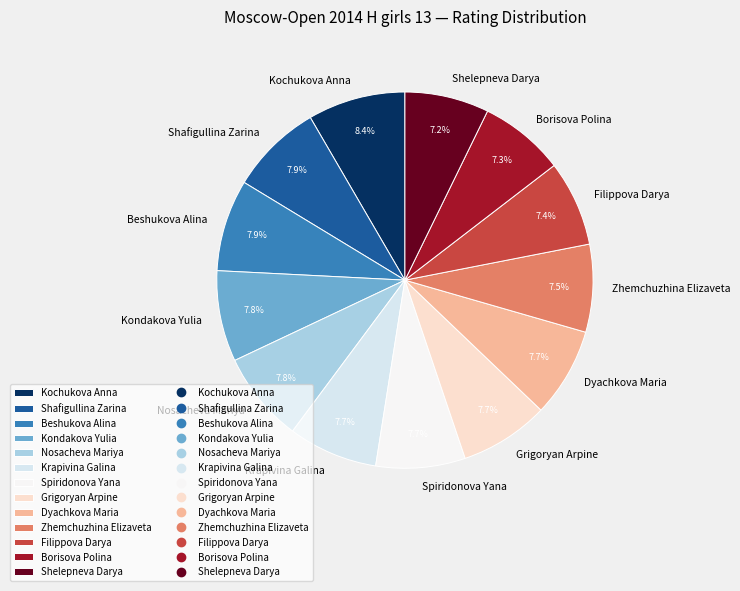

How many segments does this pie chart have?

13